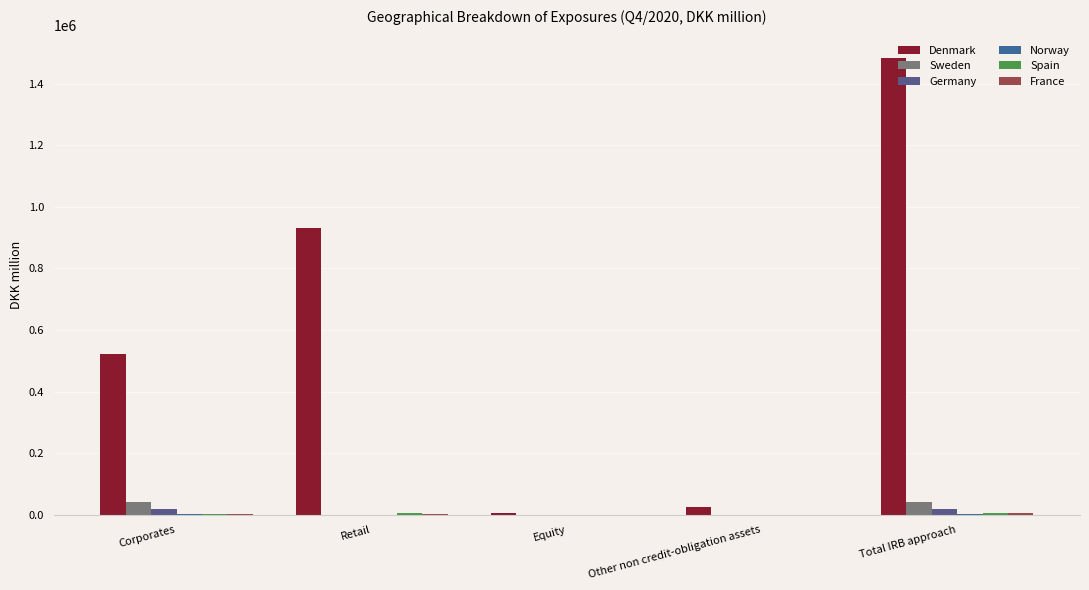

Which category has the lowest value across all series?

Other non credit-obligation assets